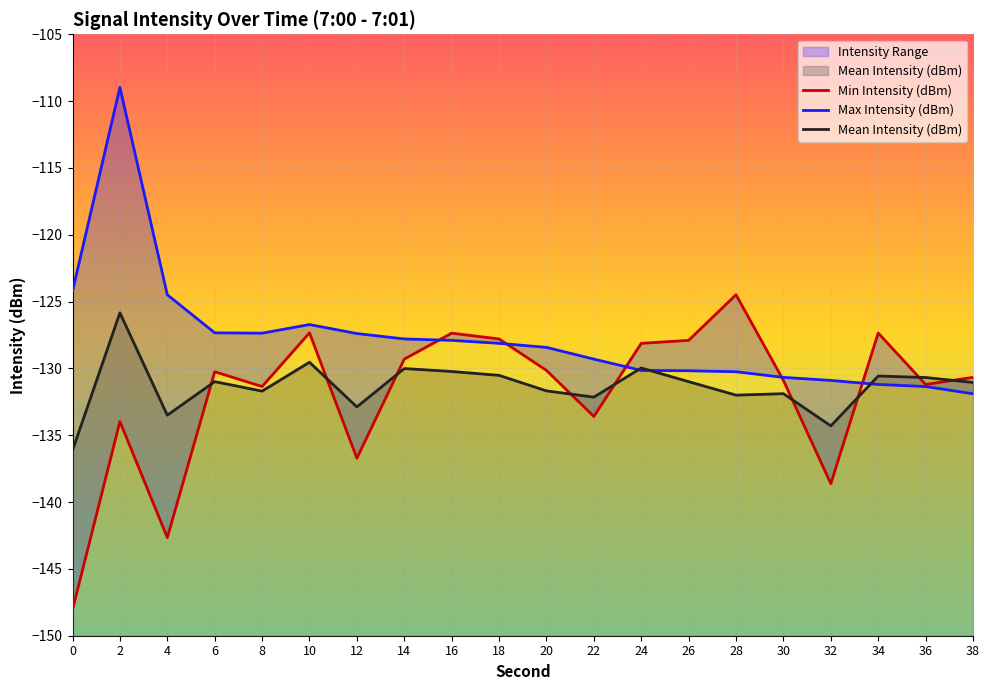

What is the maximum value shown in the chart?

-109.0